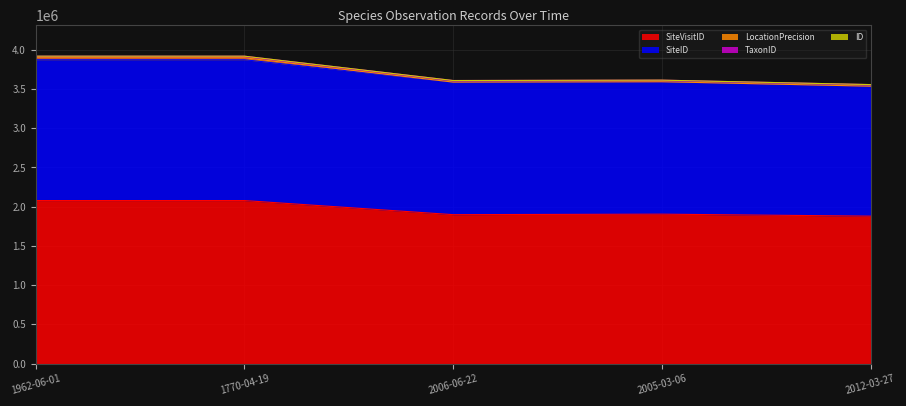

At which label does SiteVisitID first exceed 1904769?

1962-06-01